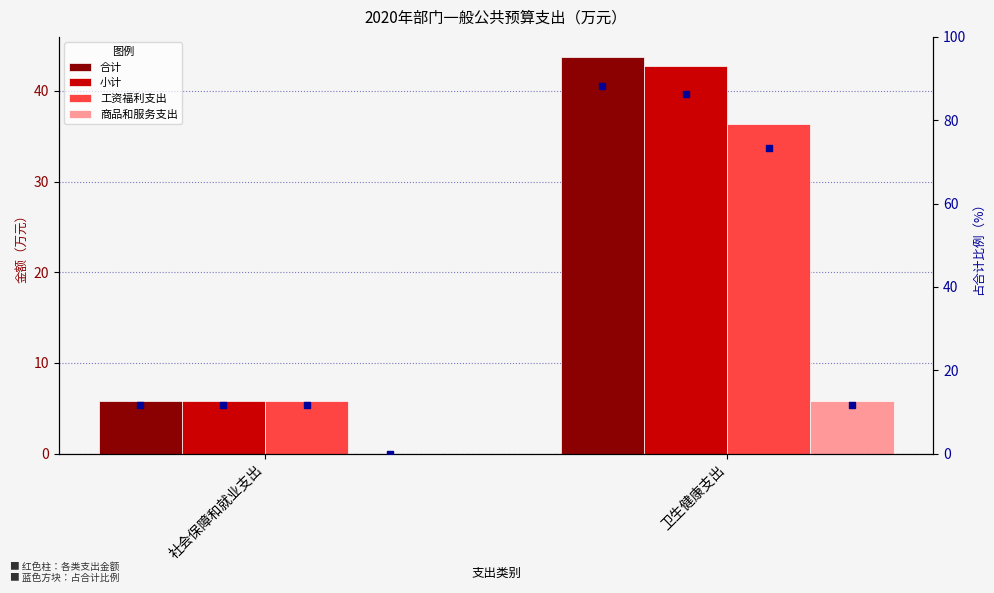

Which series has the largest Y range (max minus min)?

合计